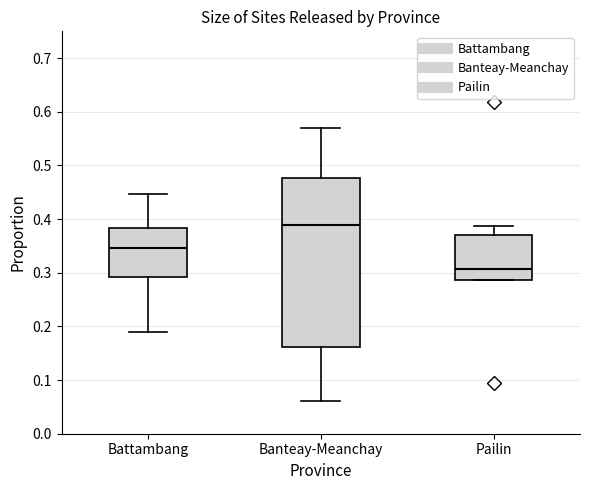

Which box has the lowest median line?

Pailin